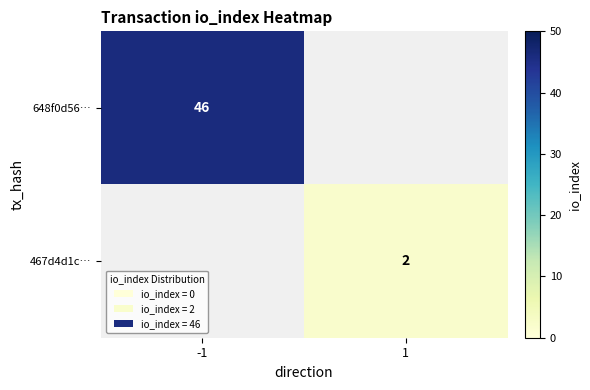

What is the maximum value shown in the chart?

46.0